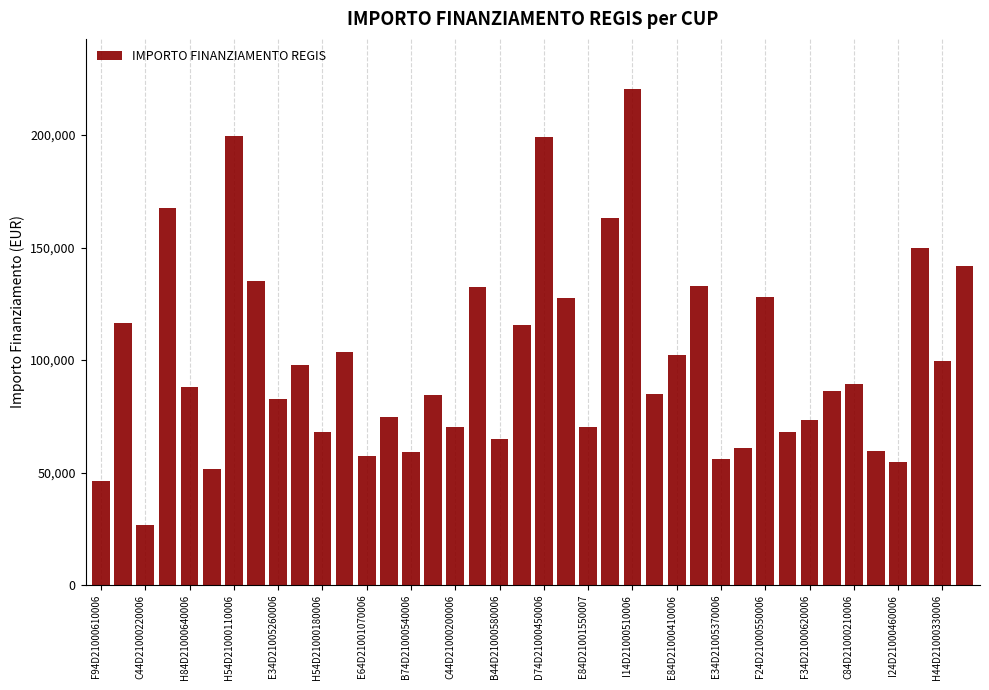

What is the minimum value shown in the chart?

26730.0